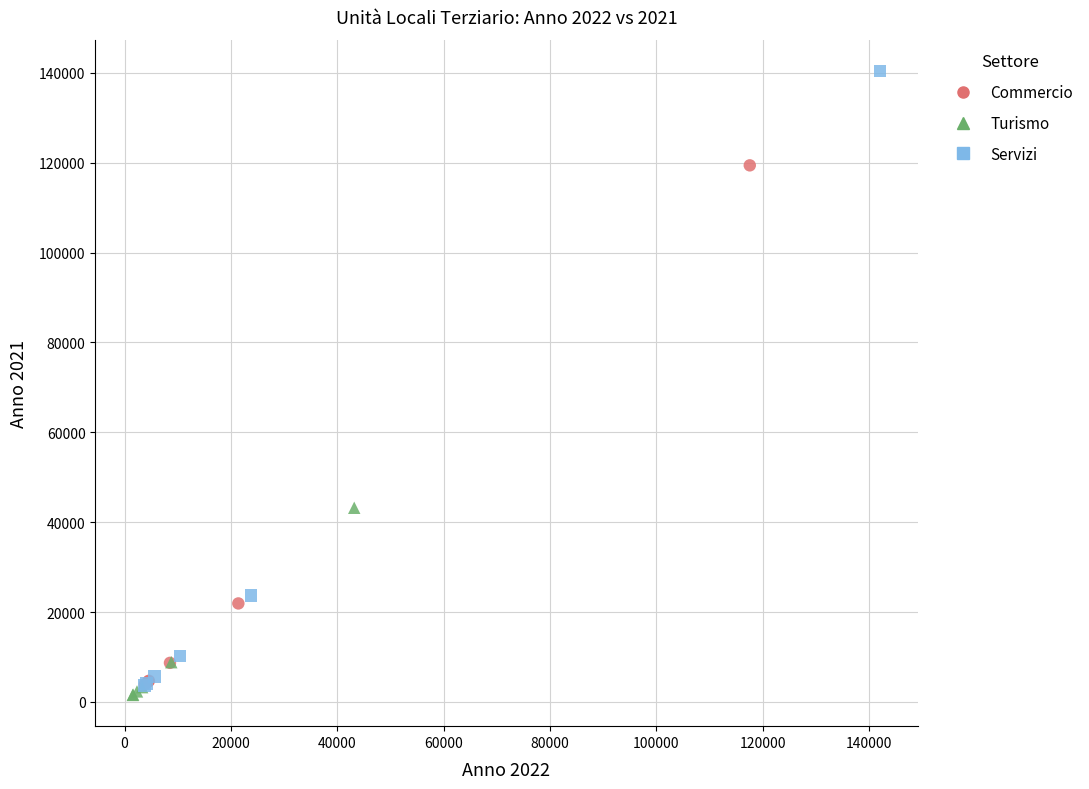

Which series has the largest Y range (max minus min)?

Servizi